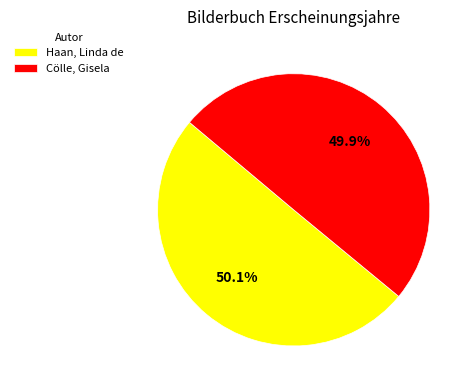

How many slices are in this pie chart?

2